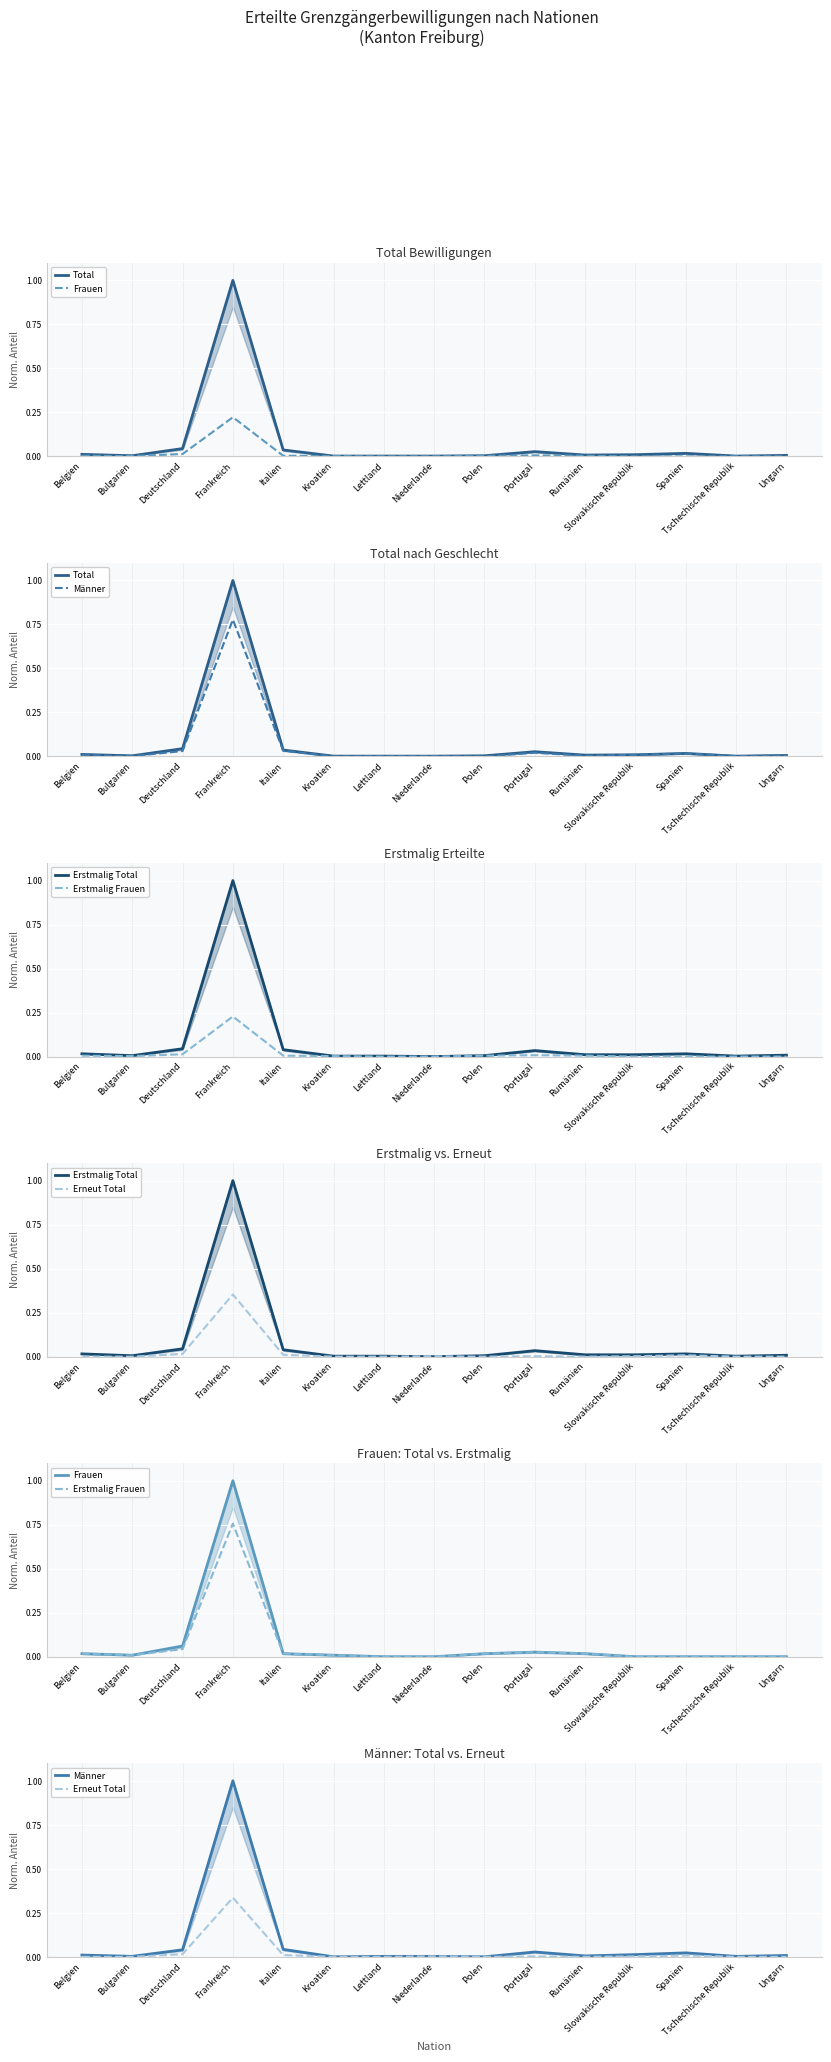

Reading left to right, extract all data points from this chart.

Total: 0.0	0.0	0.0	1.0	0.0	0.0	0.0	0.0	0.0	0.0	0.0	0.0	0.0	0.0	0.0
Frauen: 0.0	0.0	0.1	1.0	0.0	0.0	0.0	0.0	0.0	0.0	0.0	0.0	0.0	0.0	0.0
Männer: 0.0	0.0	0.0	1.0	0.0	0.0	0.0	0.0	0.0	0.0	0.0	0.0	0.0	0.0	0.0
Erstmalig Total: 0.0	0.0	0.0	1.0	0.0	0.0	0.0	0.0	0.0	0.0	0.0	0.0	0.0	0.0	0.0
Erstmalig Frauen: 0.0	0.0	0.0	0.8	0.0	0.0	0.0	0.0	0.0	0.0	0.0	0.0	0.0	0.0	0.0
Erneut Total: 0.0	0.0	0.0	0.3	0.0	0.0	0.0	0.0	0.0	0.0	0.0	0.0	0.0	0.0	0.0